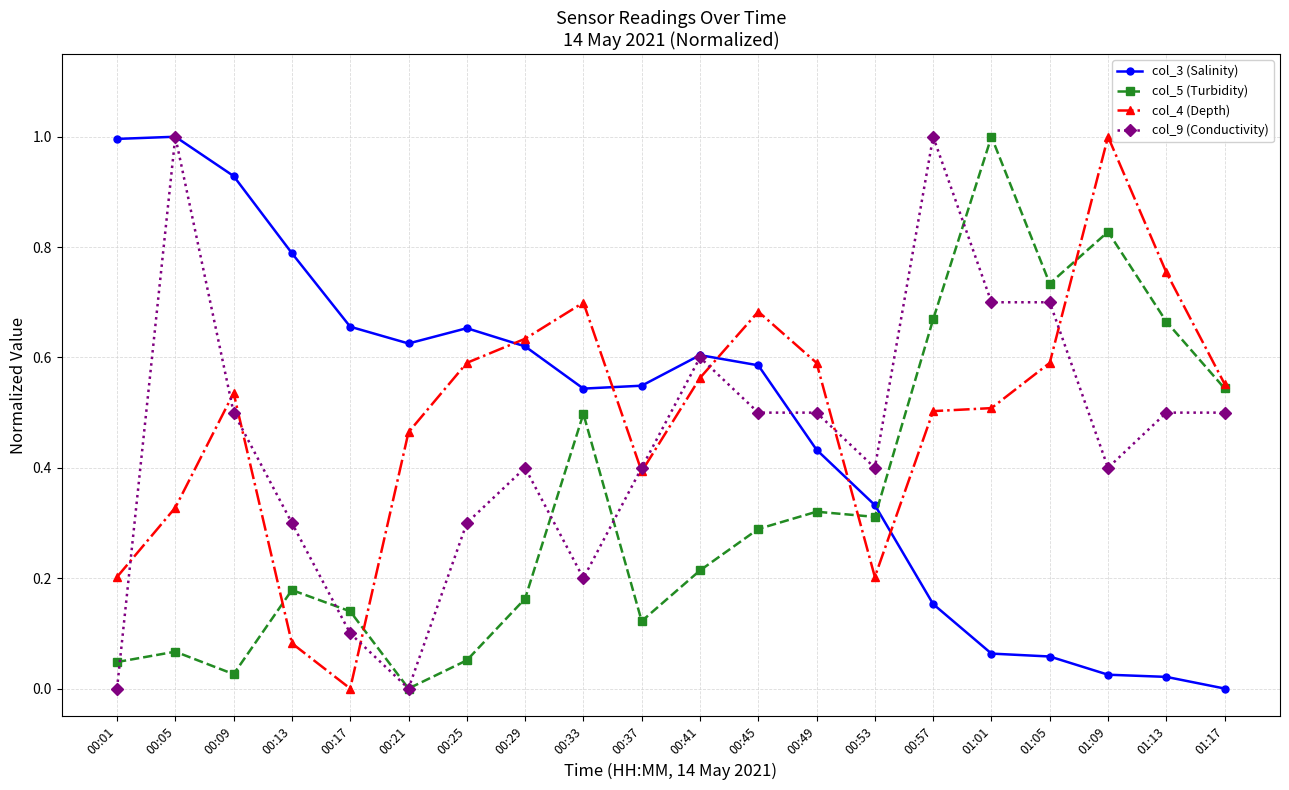

What are all the series names shown in the legend?

col_3 (Salinity), col_5 (Turbidity), col_4 (Depth), col_9 (Conductivity)